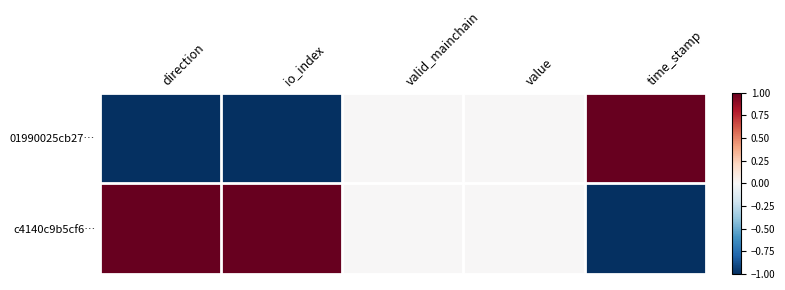

Reading right to left, extract all data points from this chart.

01990025cb27…: time_stamp=1	value=0	valid_mainchain=0	io_index=-1	direction=-1
c4140c9b5cf6…: time_stamp=-1	value=0	valid_mainchain=0	io_index=1	direction=1